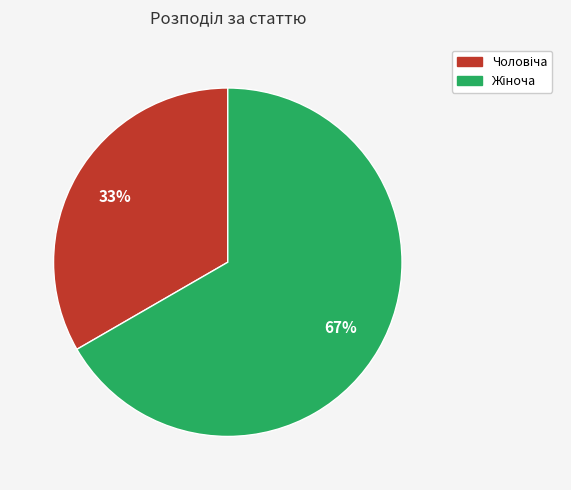

Does any single category account for the majority?

Yes